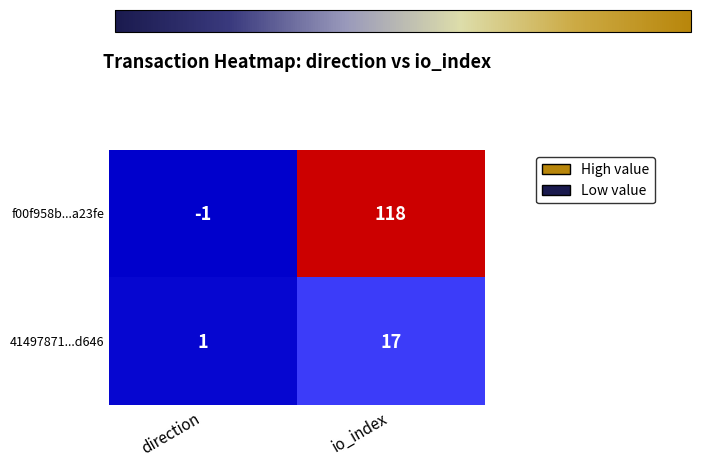

What is the minimum value shown in the chart?

-1